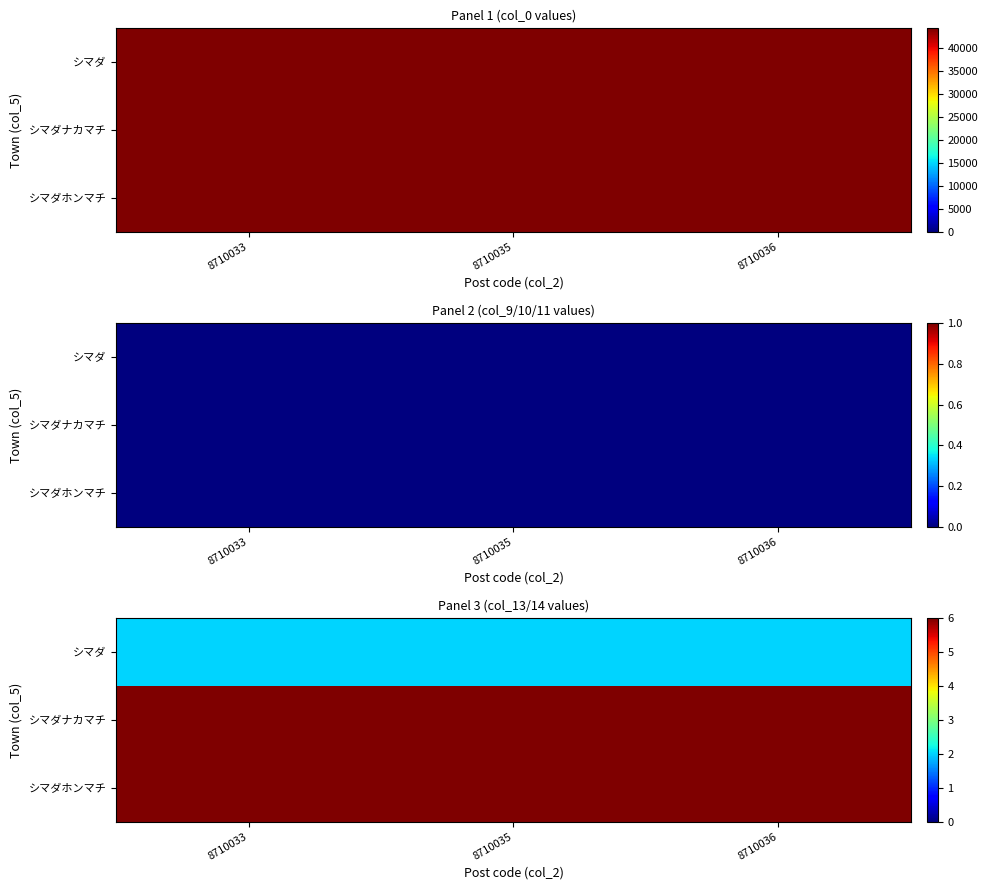

What is the spread (max minus min) of values at 8710036?

4